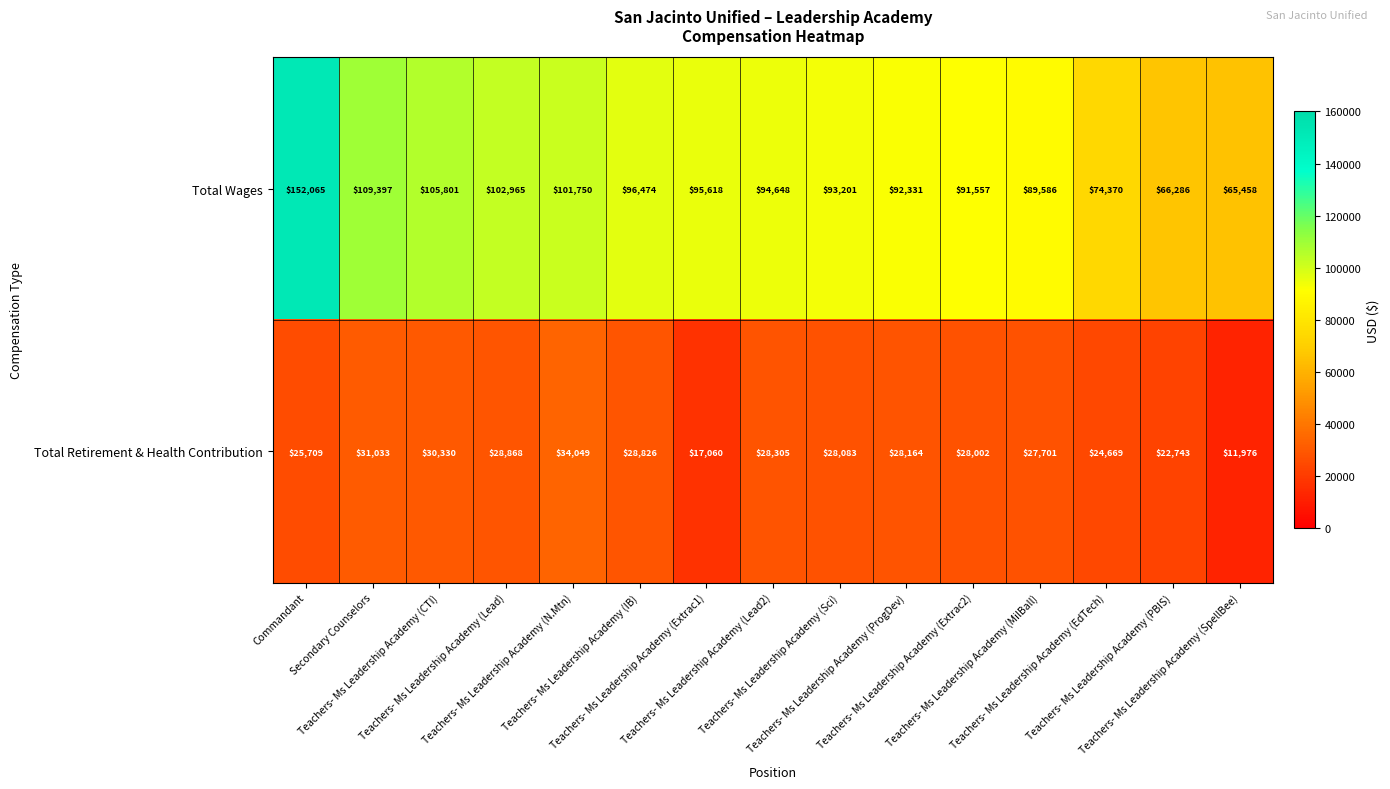

What is the total value across all series at Commandant?

177774